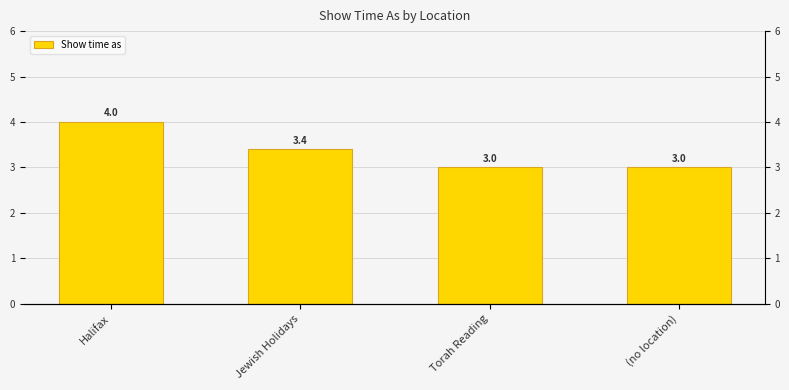

What is the label of the 3rd bar from the right?

Jewish Holidays